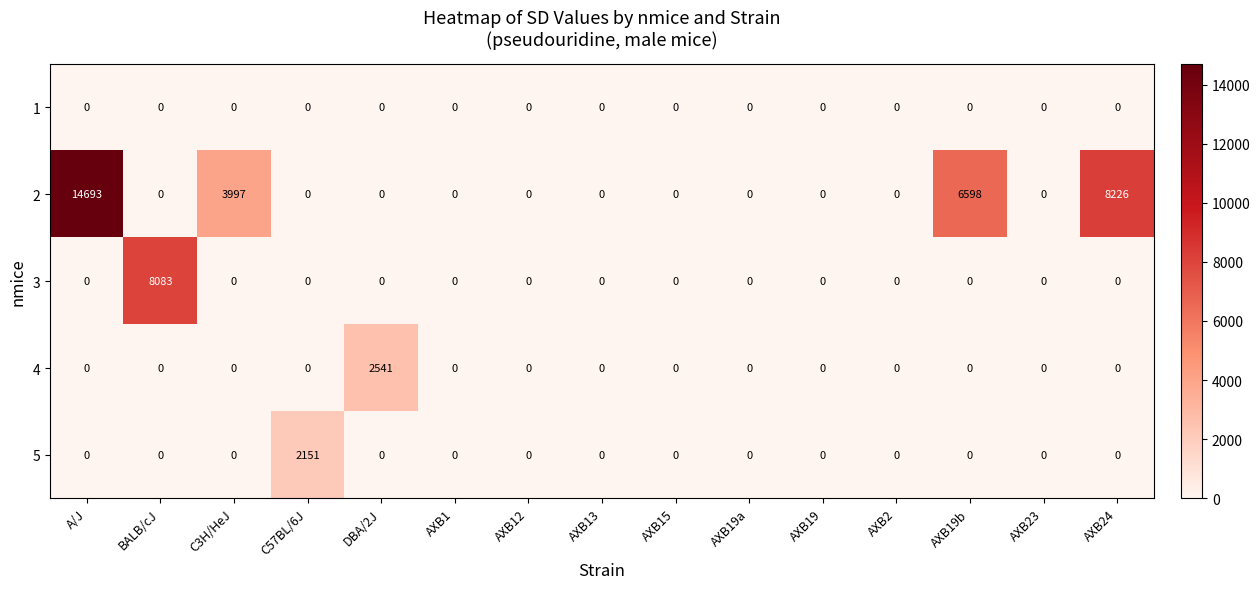

What is the spread (max minus min) of values at A/J?

14693